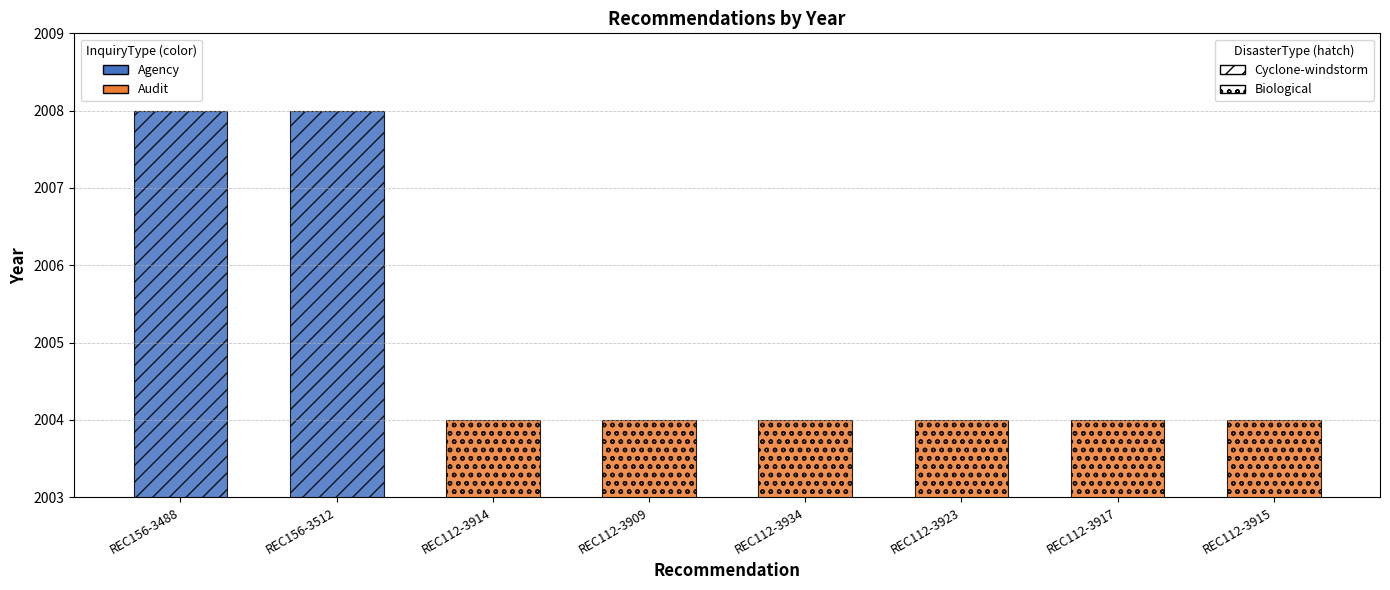

Are the bars grouped side by side (vs. stacked)?

No